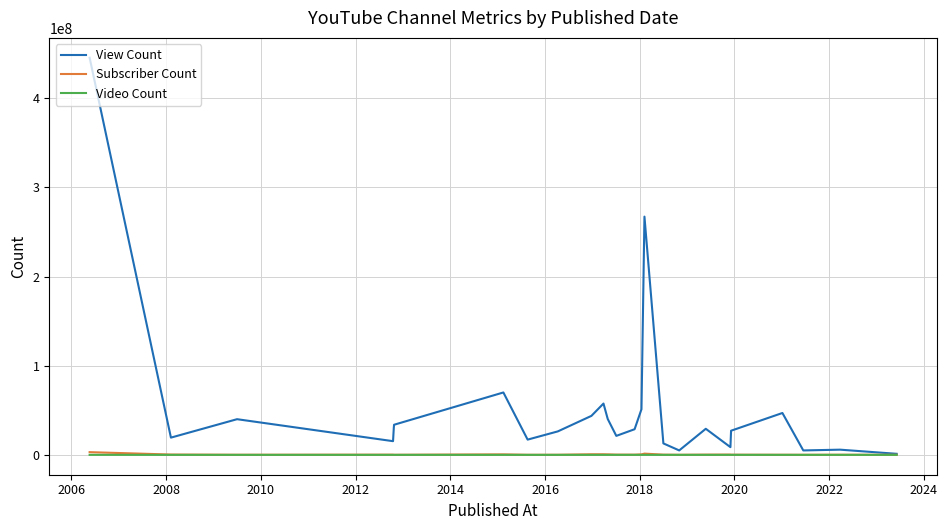

Which series has the largest range (max minus min)?

View Count